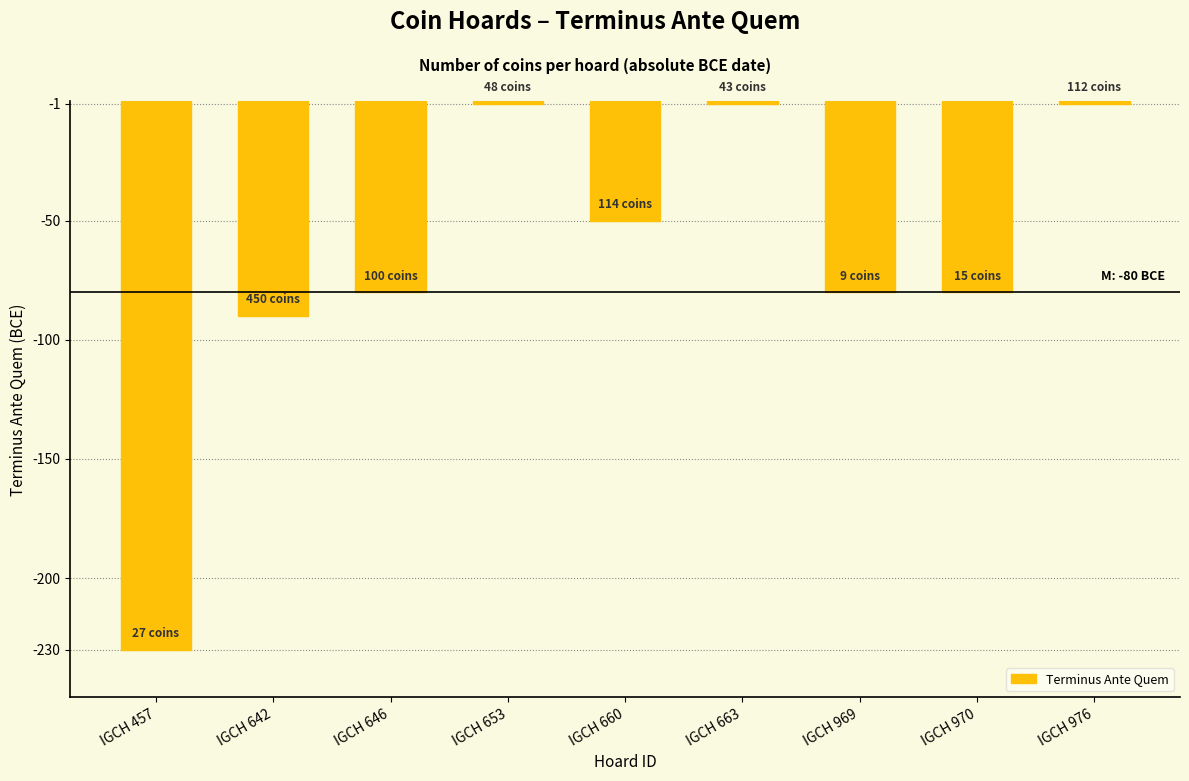

What is the change in value from IGCH 646 to IGCH 976?

+79